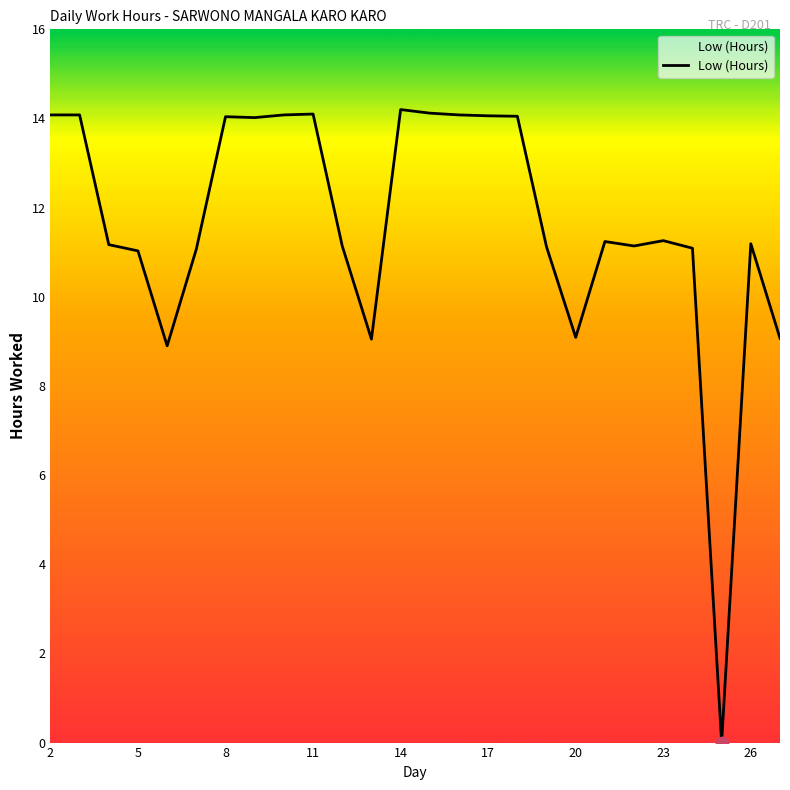

What is the difference between the maximum and minimum values?

14.2